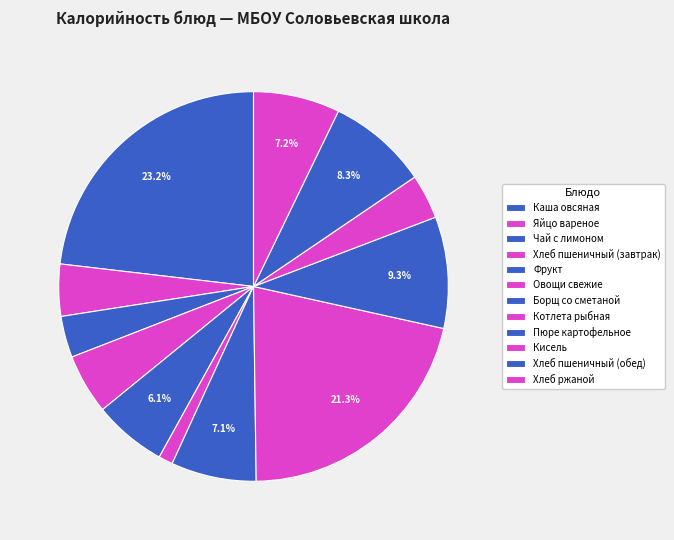

Is there any slice that represents more than half of the pie?

No